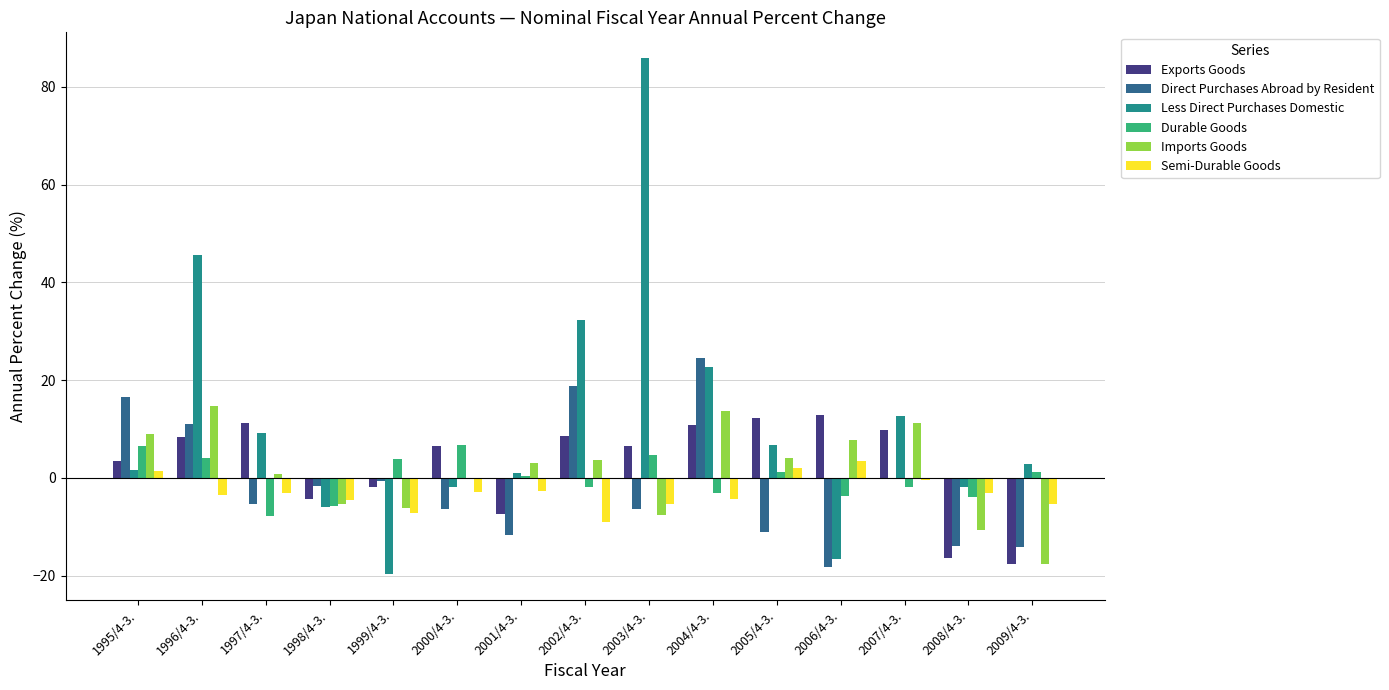

Which label corresponds to the largest value in the chart?

2003/4-3.